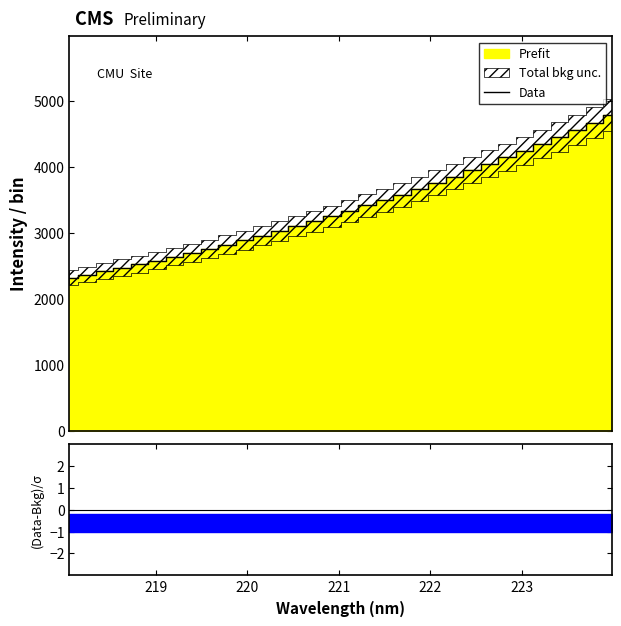

What is the maximum value for Data?

4789.6